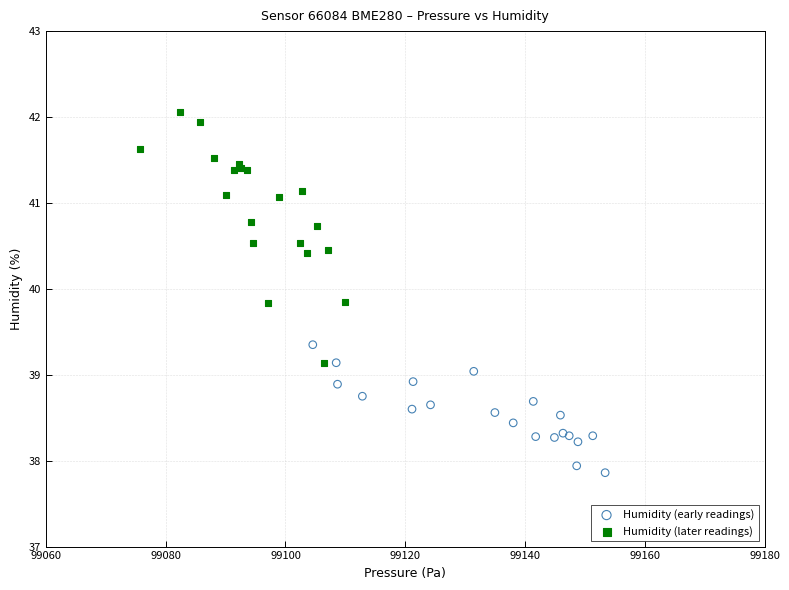

Which series contains the lowest Y value?

Humidity (early readings)